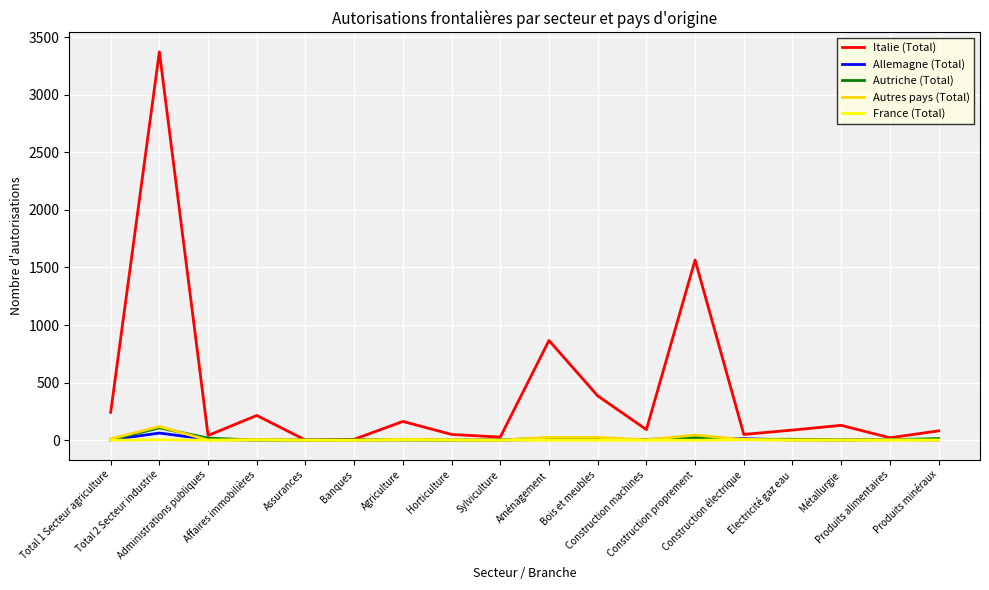

What is the difference between the Autres pays (Total) values at Produits alimentaires and Electricité gaz eau?

2